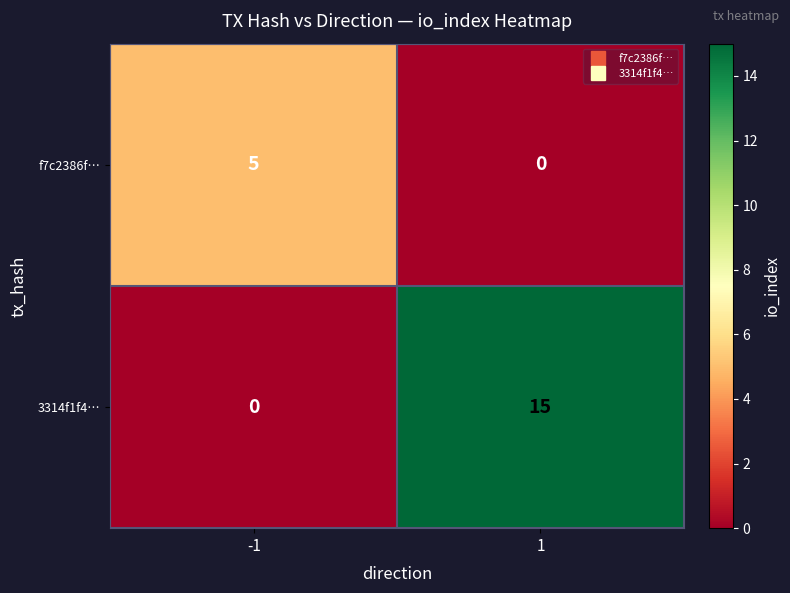

What is the difference between the f7c2386f… values at -1 and 1?

5